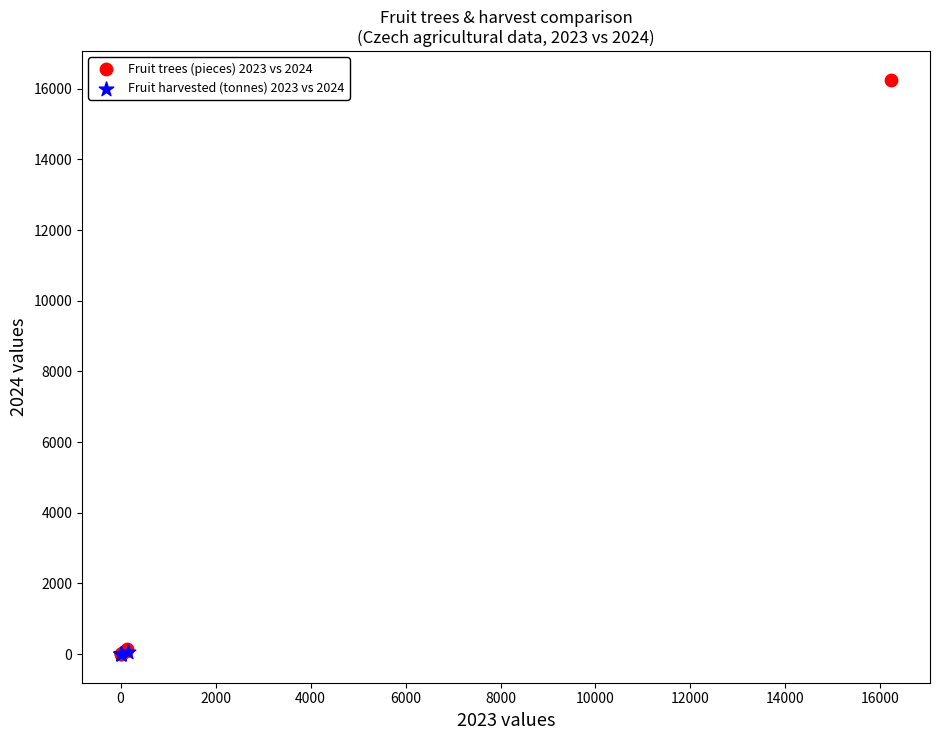

Which series has the widest spread of Y values?

Fruit trees (pieces) 2023 vs 2024